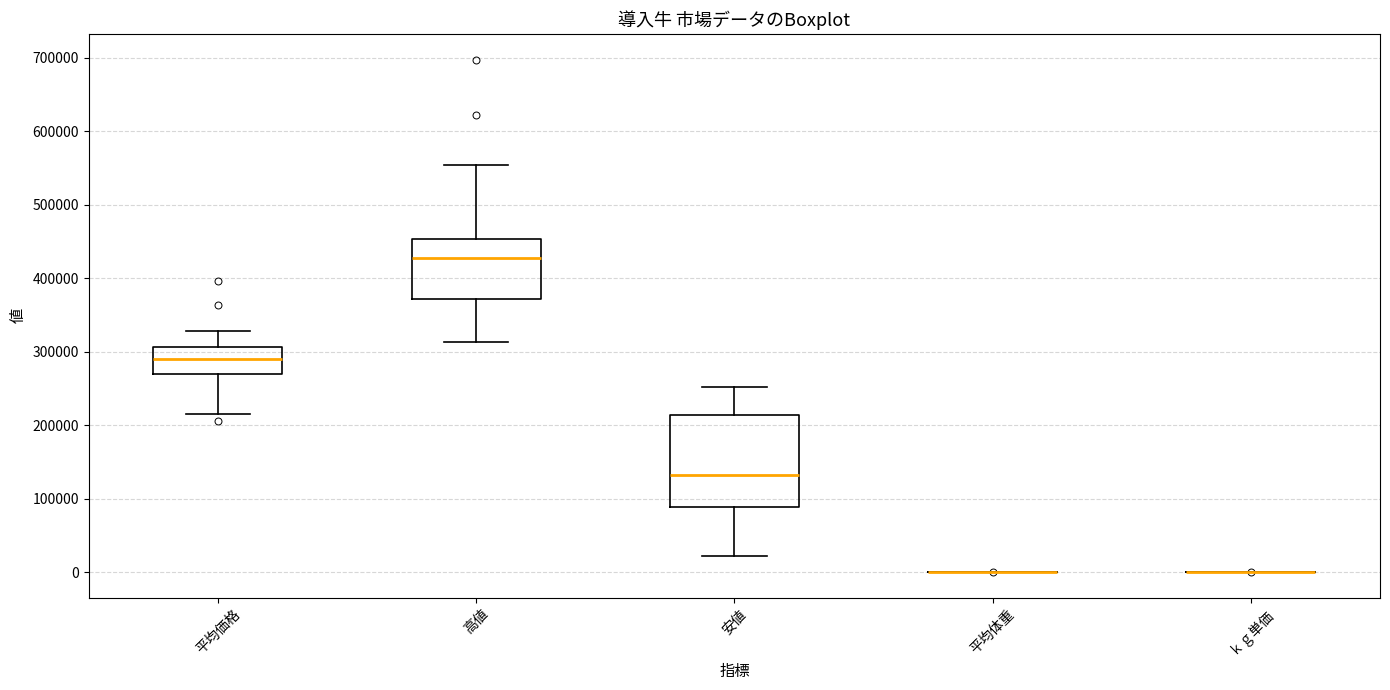

Reading left to right, read every box against the y-axis: the position of its median line, the range the box covers, and the ends of its whiskers. The values are not printed on the chart, so give them approximately, as read against the axis.

平均価格: median 290000, box 270000 to 310000, whiskers 220000 to 330000
高値: median 430000, box 370000 to 450000, whiskers 310000 to 550000
安値: median 130000, box 90000 to 210000, whiskers 20000 to 250000
平均体重: box collapsed to a line at 0, whiskers 0 to 0
ｋｇ単価: box collapsed to a line at 0, whiskers 0 to 0